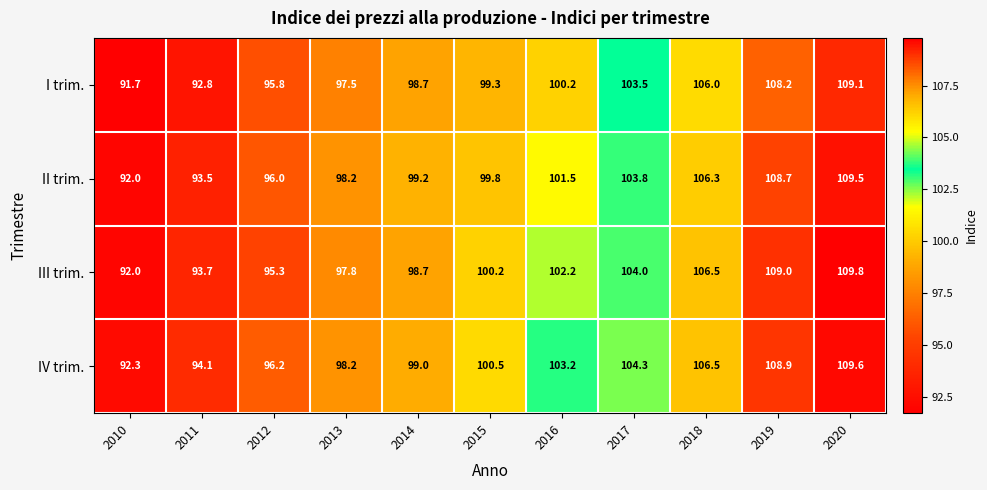

What is the spread (max minus min) of values at 2019?

0.8